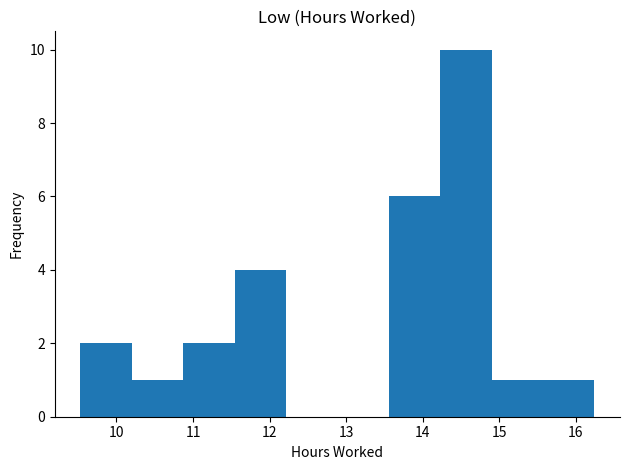

Reading left to right, list every bar in this chart as the range it spans on the x-axis followed by its height. Neither the bar edges nor the heights are printed on the chart, so give them approximately, as read against the axes.

9.5 to 10.2: 2
10.2 to 10.9: 1
10.9 to 11.5: 2
11.5 to 12.2: 4
12.2 to 12.9: 0
12.9 to 13.6: 0
13.6 to 14.2: 6
14.2 to 14.9: 10
14.9 to 15.6: 1
15.6 to 16.2: 1